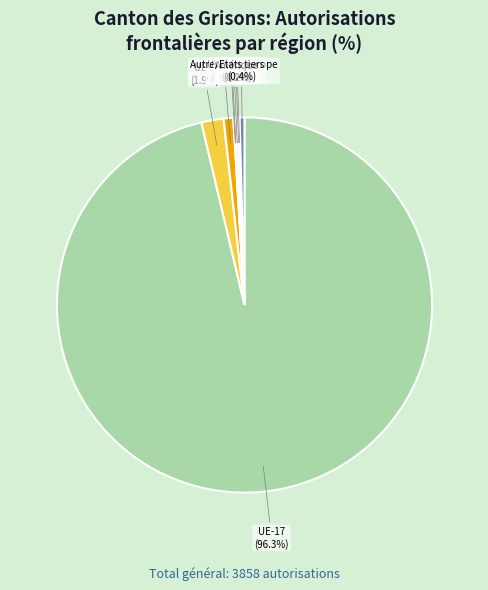

Between UE-17 and Etats tiers, which is larger?

UE-17